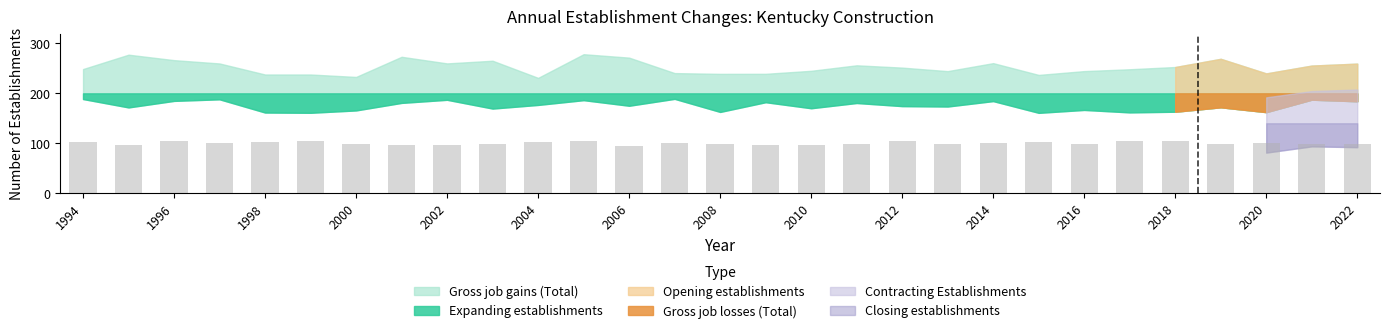

What is the smallest value displayed?

95.1